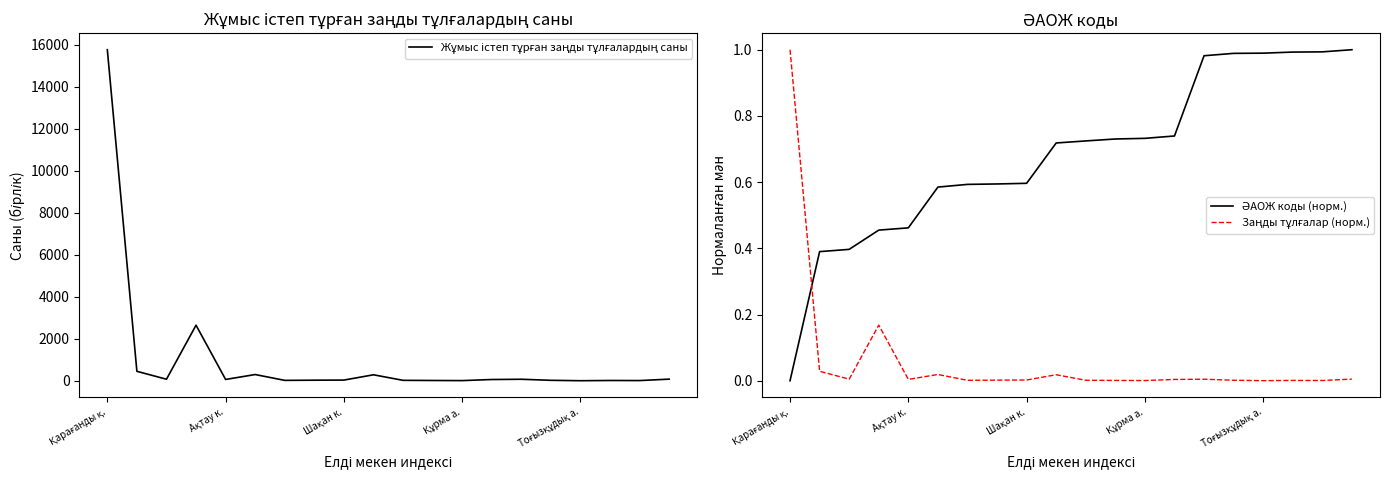

What is the sum of the Жұмыс істеп тұрған заңды тұлғалардың саны values at 8 and 19?

111.0